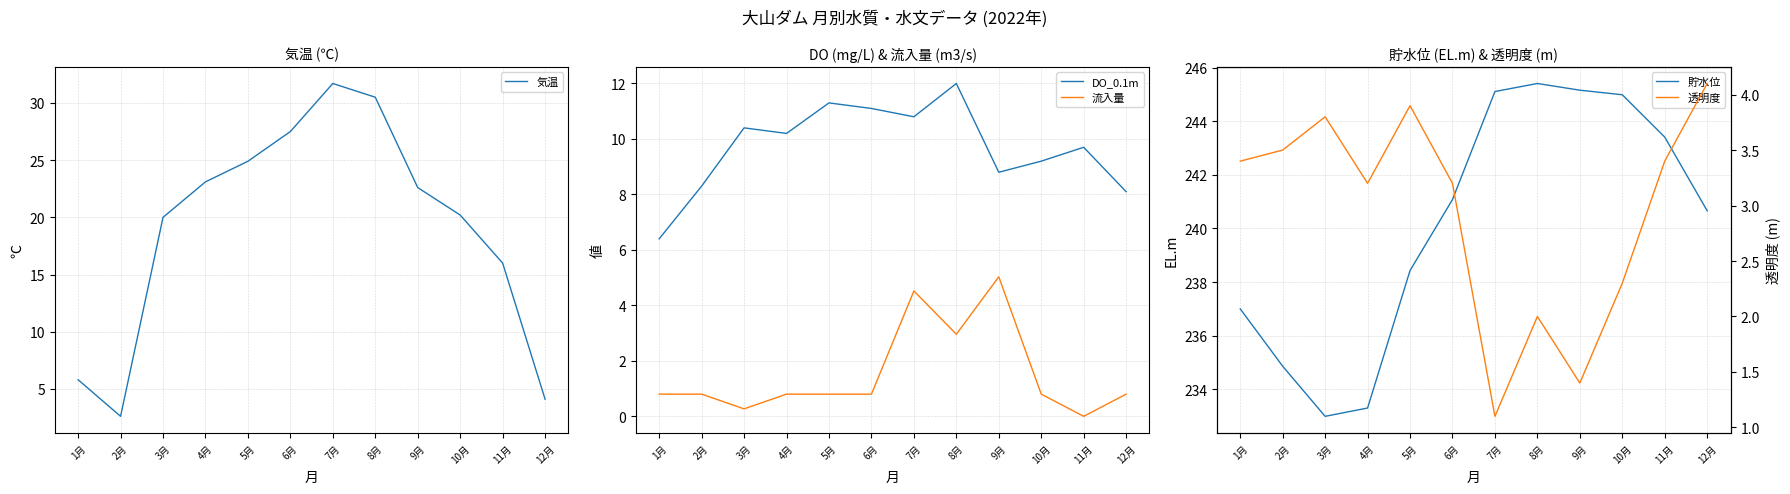

What is the label of the 11th point from the right?

2月